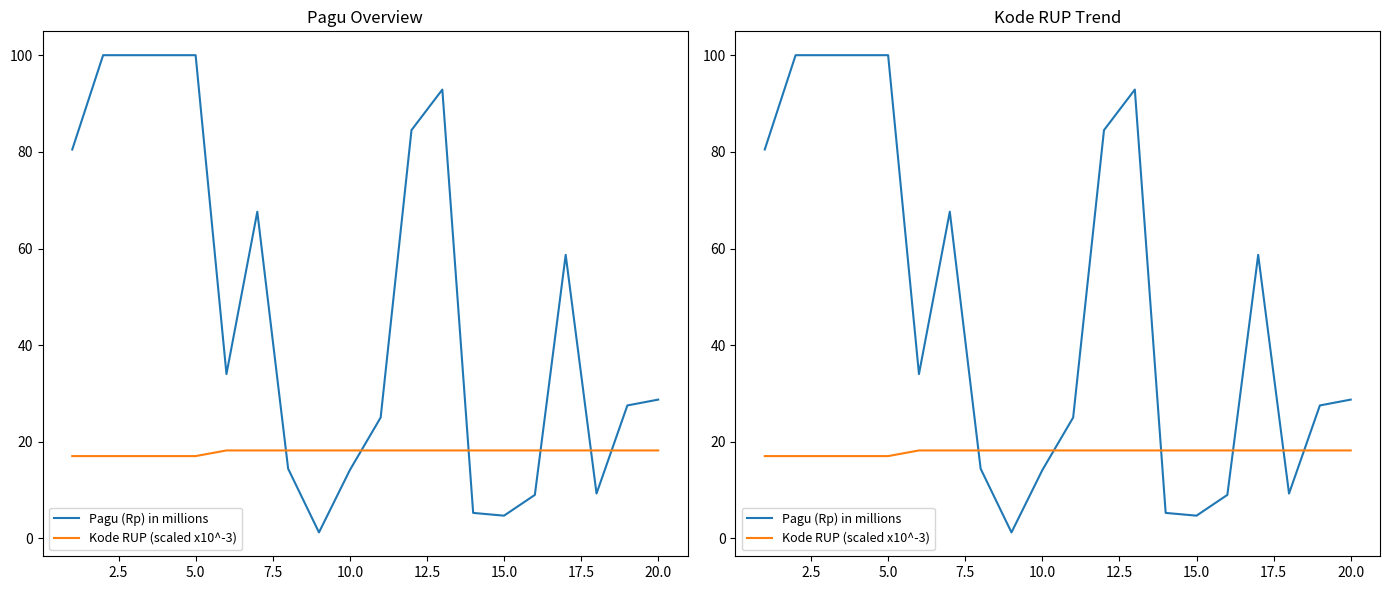

Rank the series by their maximum value, from lowest to highest.

Kode RUP (scaled x10^-3), Pagu (Rp) in millions